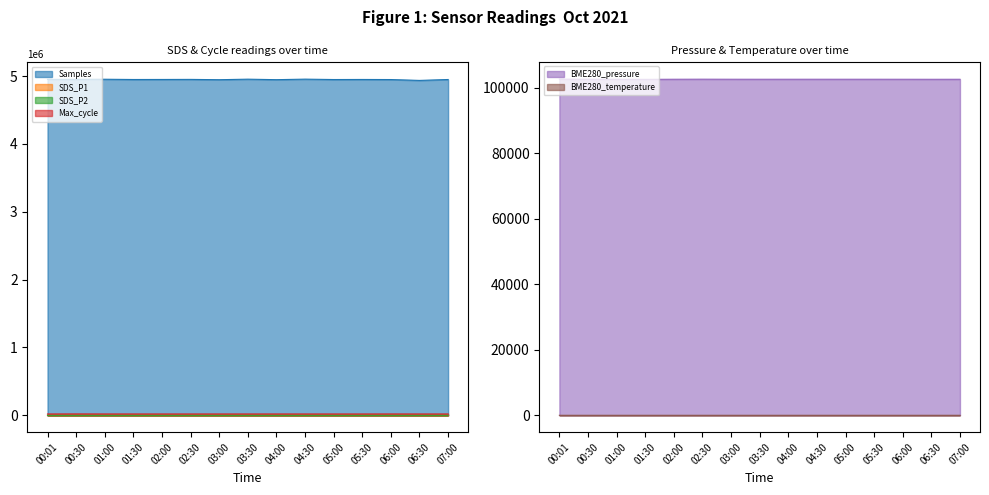

At which category does Samples reach its first local peak?

01:00